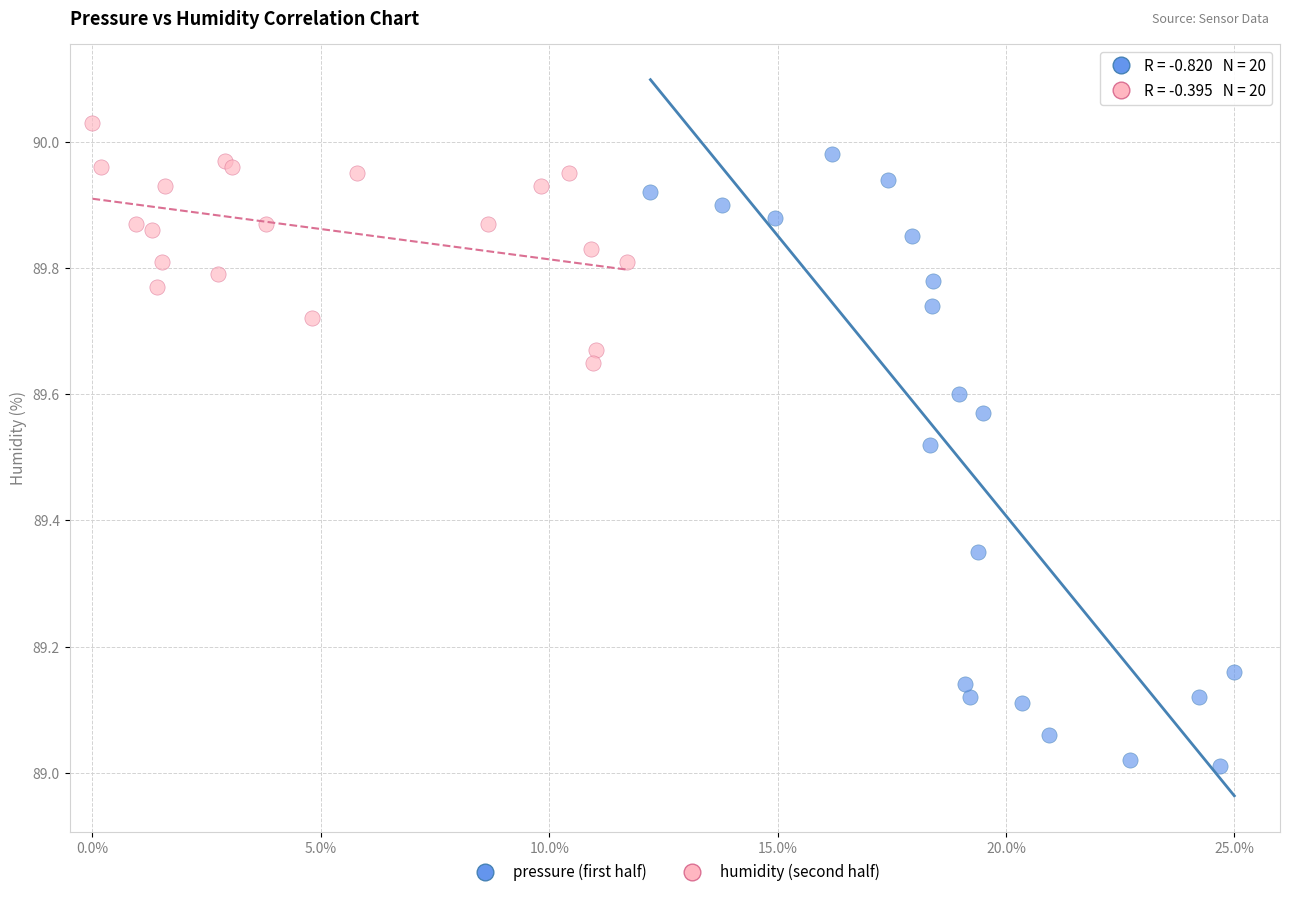

What are all the series names shown in the legend?

pressure (first half), humidity (second half)